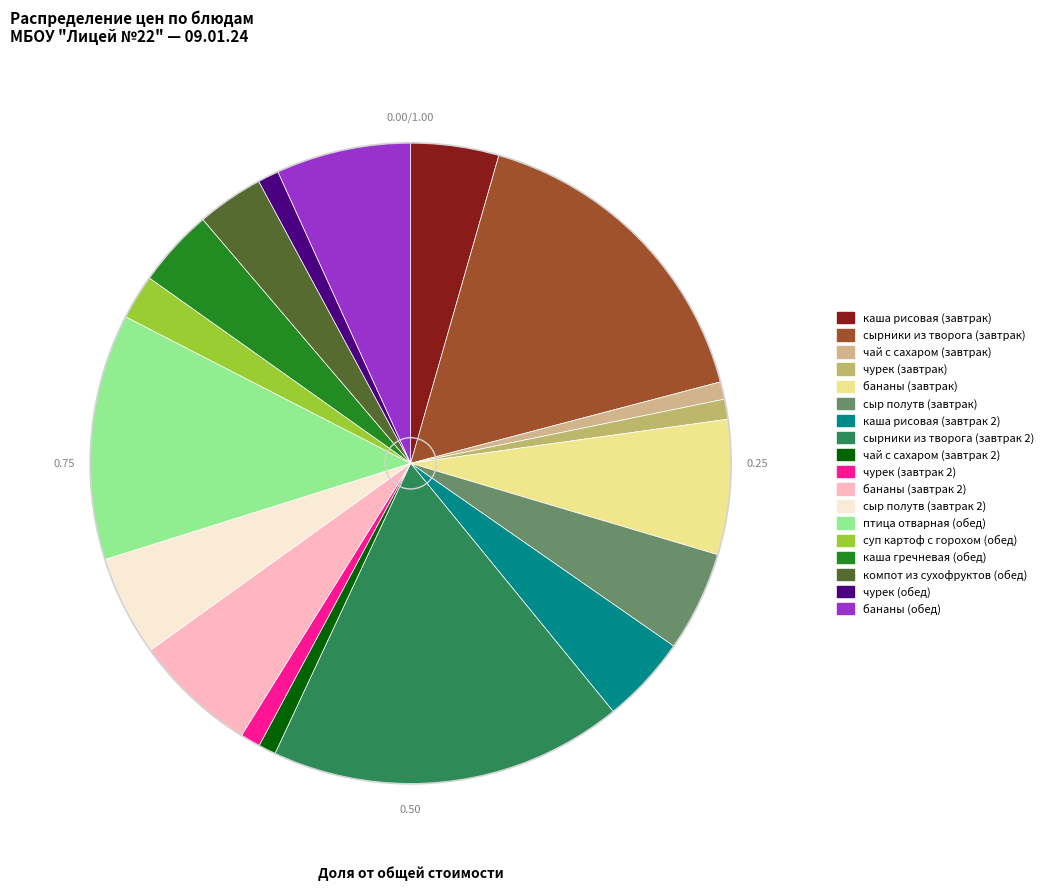

To the nearest percent, what percentage of the pie is бананы (завтрак 2)?

6%